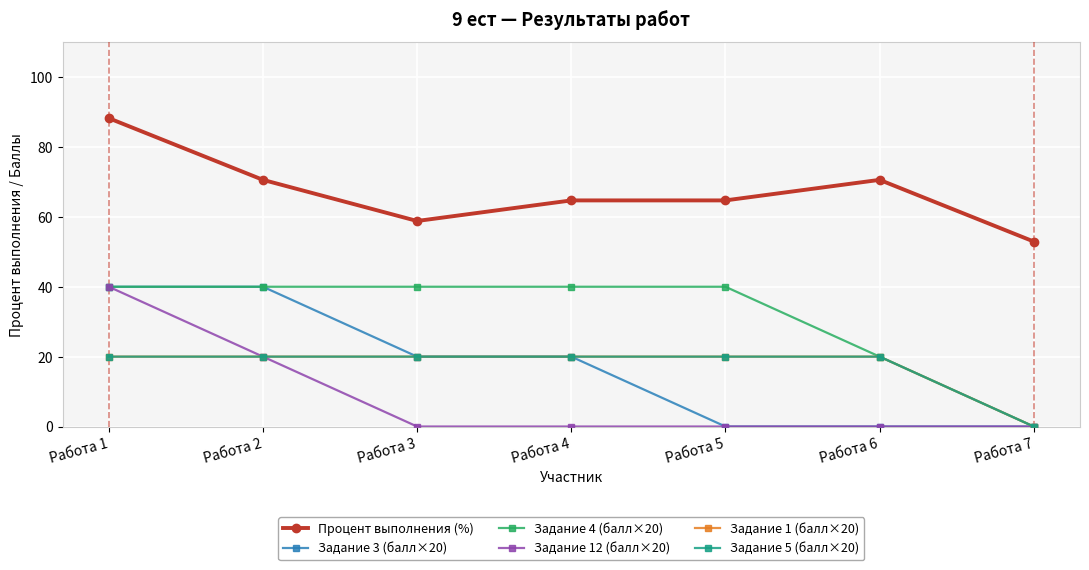

What is the sum of the Задание 12 (балл×20) values at Работа 1 and Работа 6?

40.0